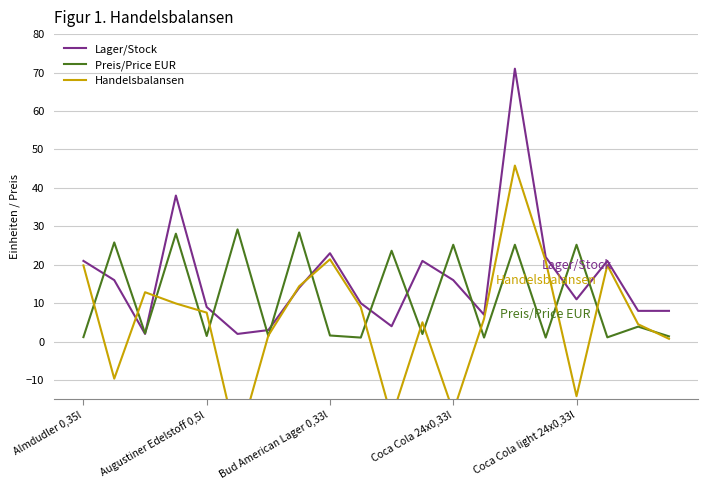

Reading right to left, transcribe all the data shown in this chart.

Lager/Stock: 8.0	8.0	21.0	11.0	22.0	71.0	7.0	16.0	21.0	4.0	10.0	23.0	14.0	3.0	2.0	9.0	38.0	2.0	16.0	21.0
Preis/Price EUR: 1.4	3.9	1.1	25.2	1.1	25.2	1.1	25.2	2.0	23.6	1.1	1.6	28.4	1.4	29.2	1.5	28.1	2.1	25.8	1.2
Handelsbalansen: 0.7	4.5	19.9	-14.2	20.9	45.8	6.0	-18.2	5.0	-19.7	8.9	21.4	14.4	1.6	-26.7	7.5	9.9	12.8	-9.6	19.8